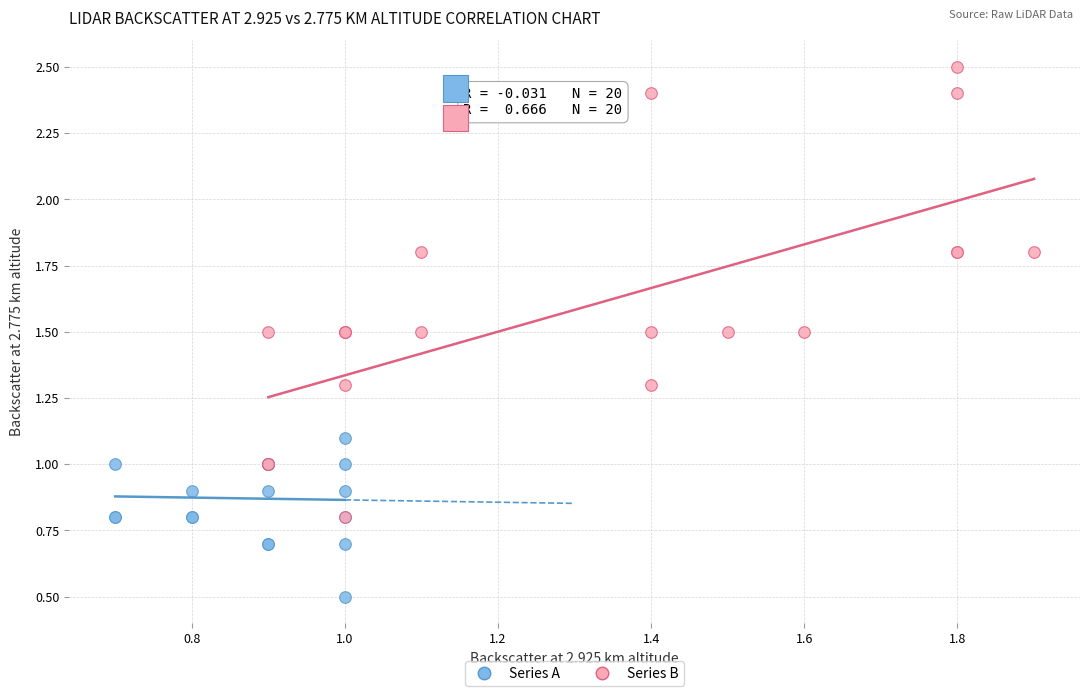

Which series contains the lowest Y value?

Series A